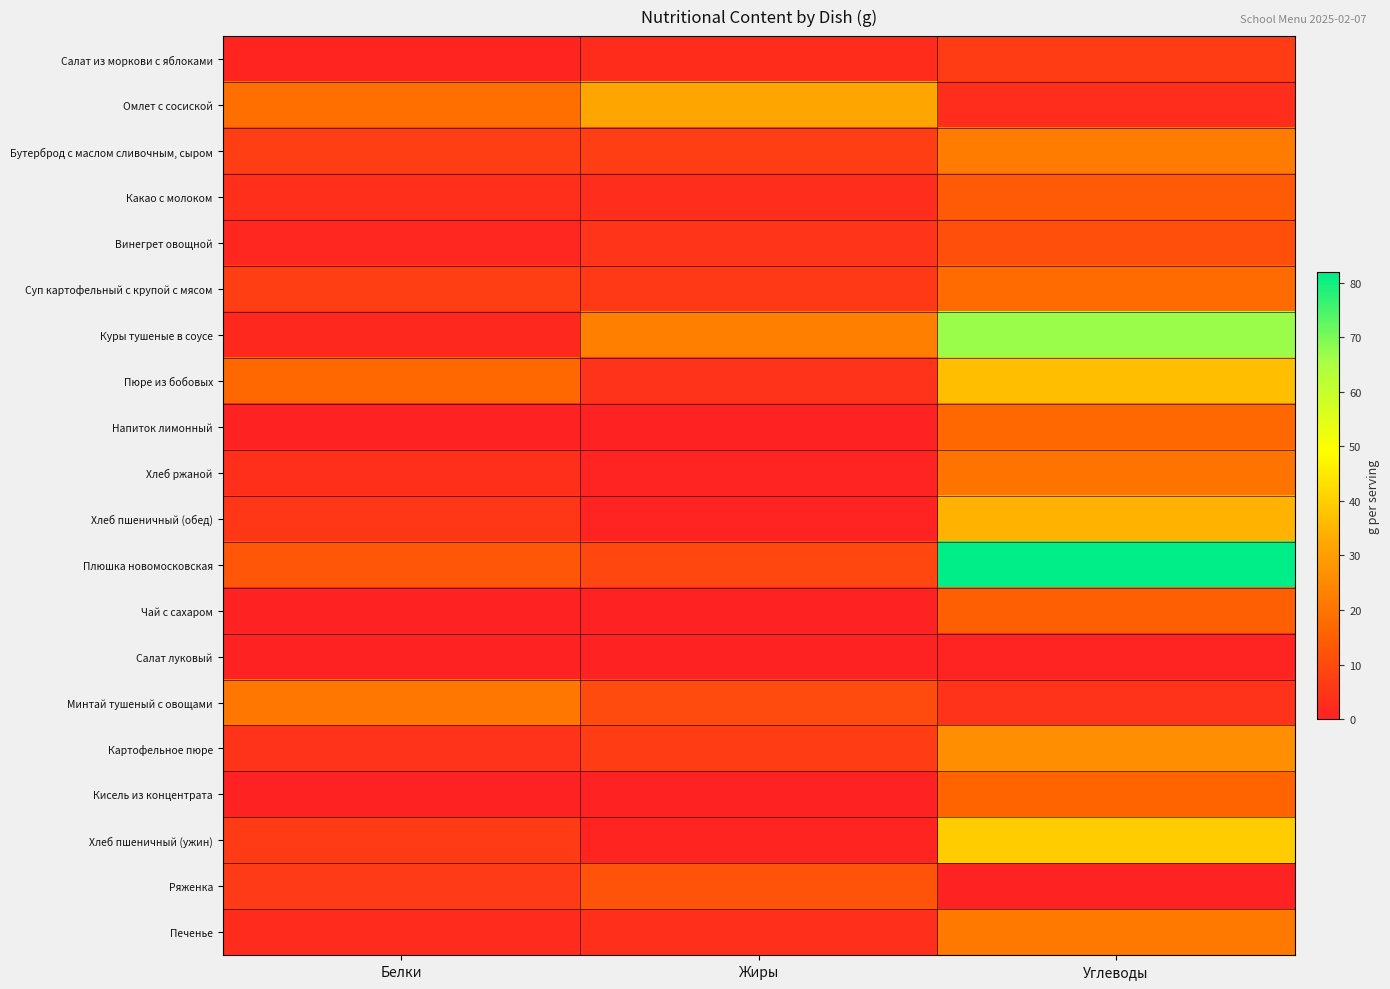

Rank the series by their maximum value, from highest to lowest.

Плюшка новомосковская, Куры тушеные в соусе, Хлеб пшеничный (ужин), Пюре из бобовых, Хлеб пшеничный (обед), Омлет с сосиской, Картофельное пюре, Бутерброд с маслом сливочным, сыром, Печенье, Минтай тушеный с овощами, Хлеб ржаной, Суп картофельный с крупой с мясом, Напиток лимонный, Кисель из концентрата, Чай с сахаром, Какао с молоком, Ряженка, Винегрет овощной, Салат из моркови с яблоками, Салат луковый